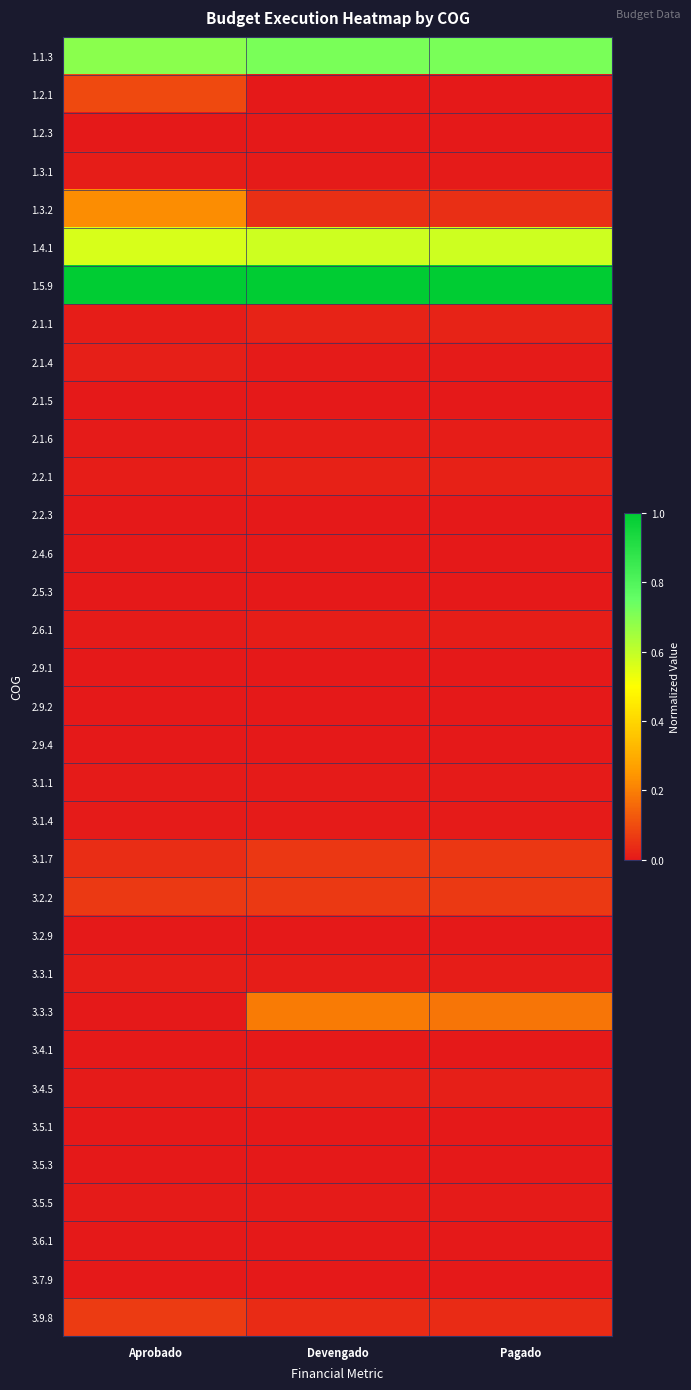

Which category has the lowest value across all series?

Devengado